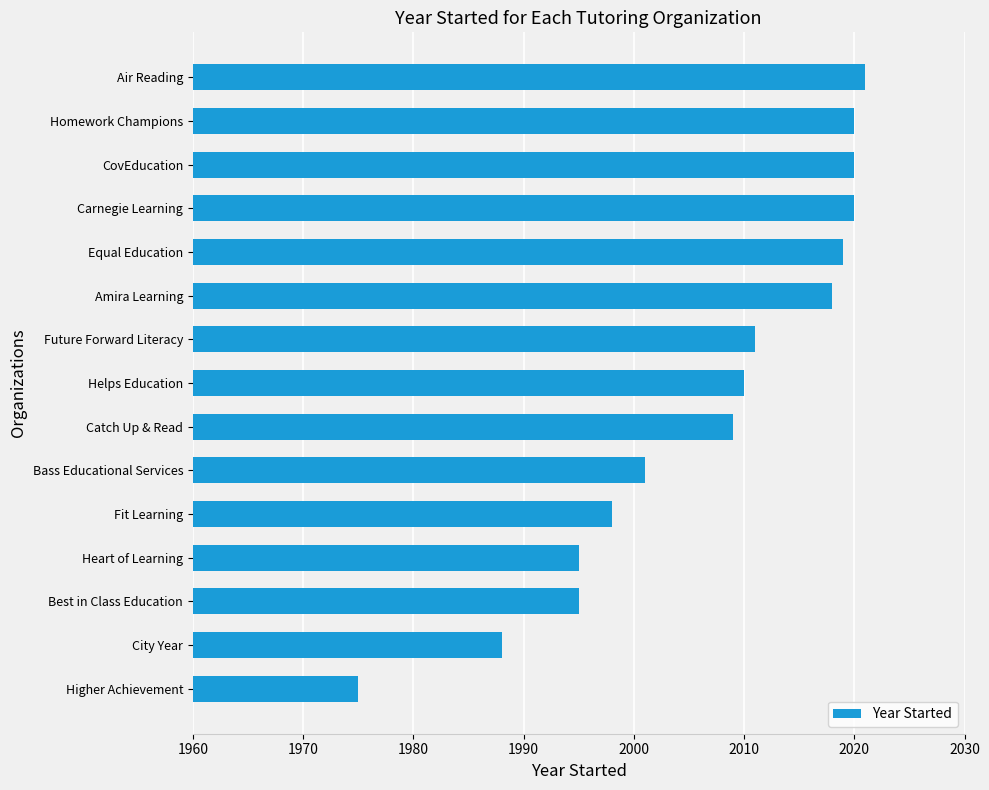

Where is the data nearest to the value 1998?

Fit Learning